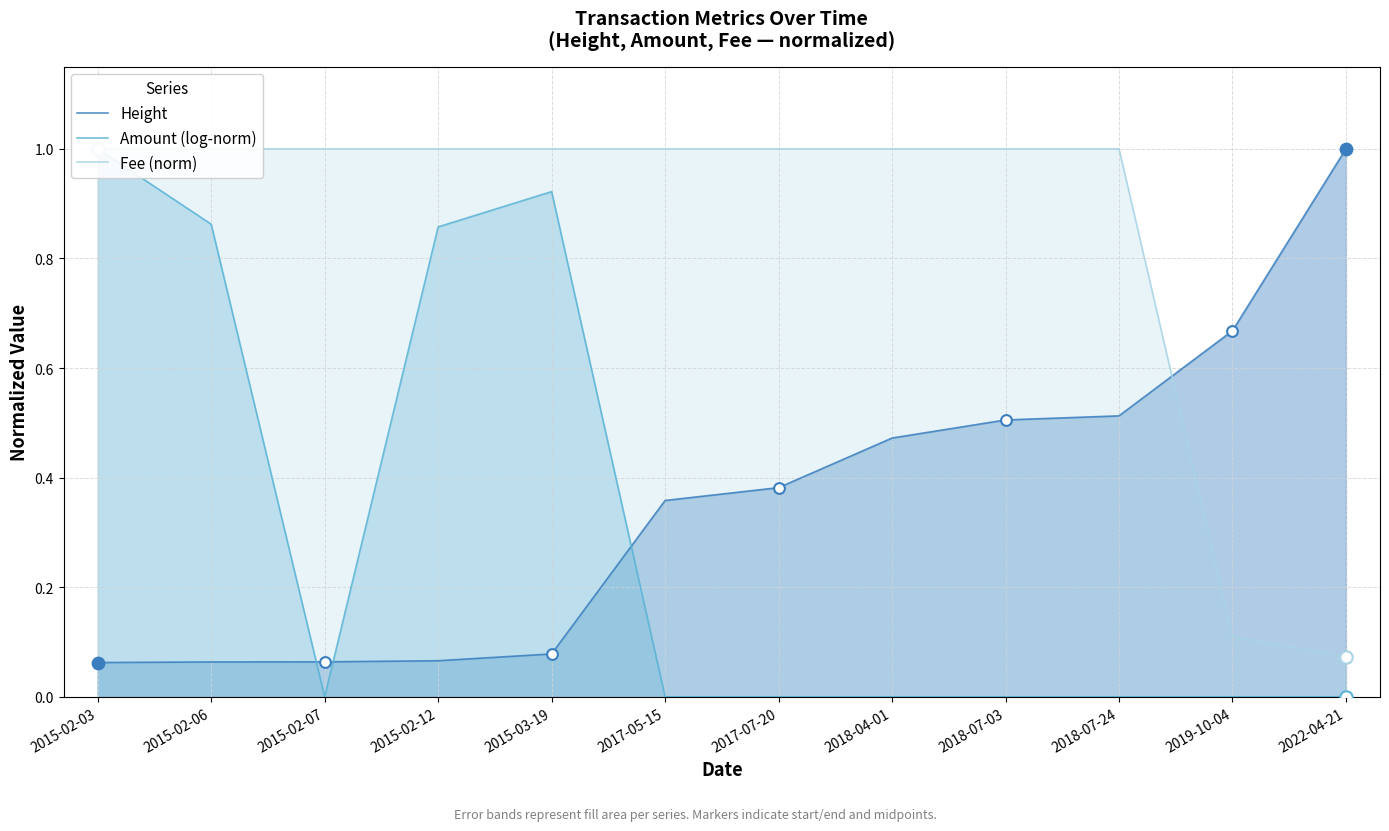

Which series has the widest spread of Y values?

Amount (log-norm)